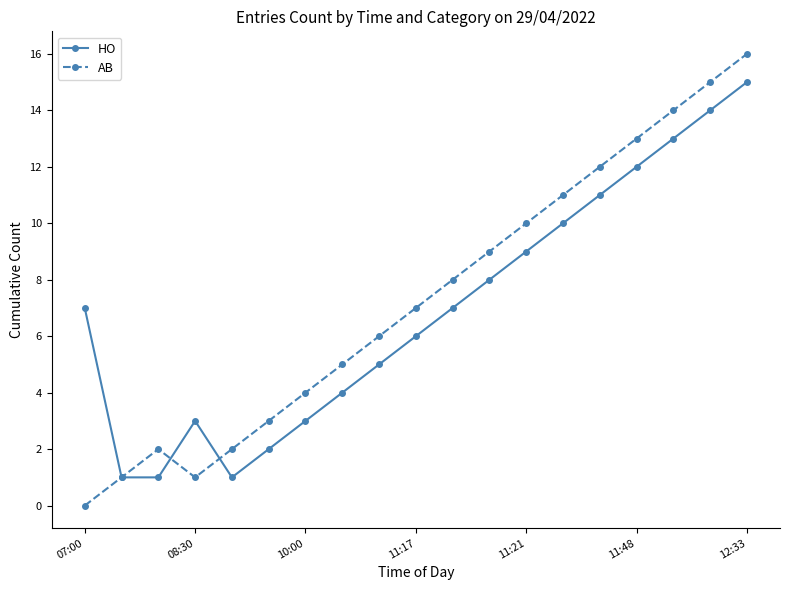

What is the average value of the AB series?

7